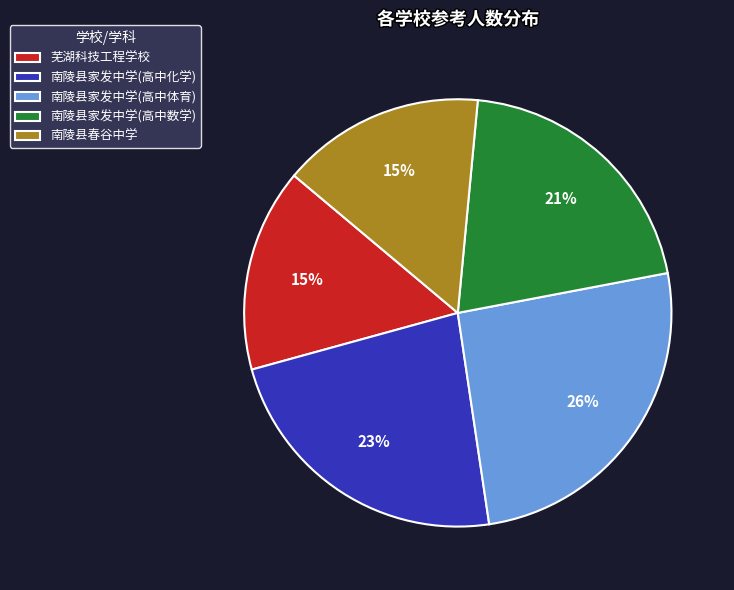

Count the number of slices in the pie.

5